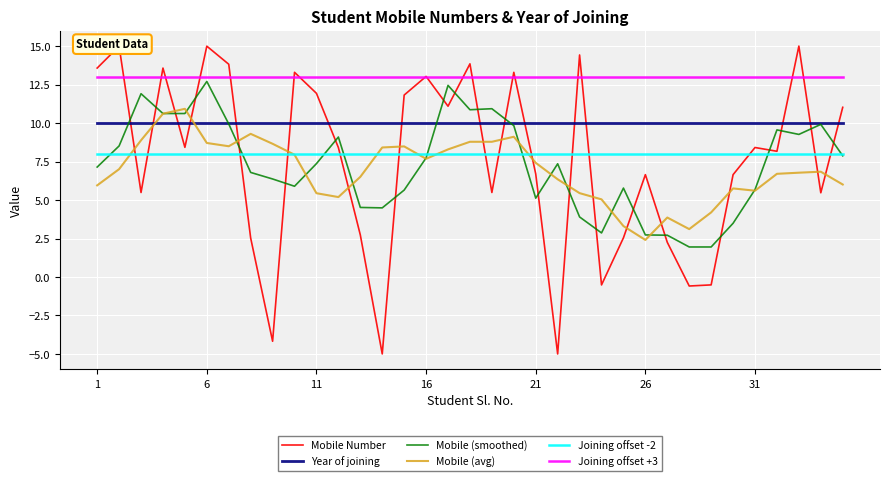

Which series has the largest total across all categories?

Joining offset +3